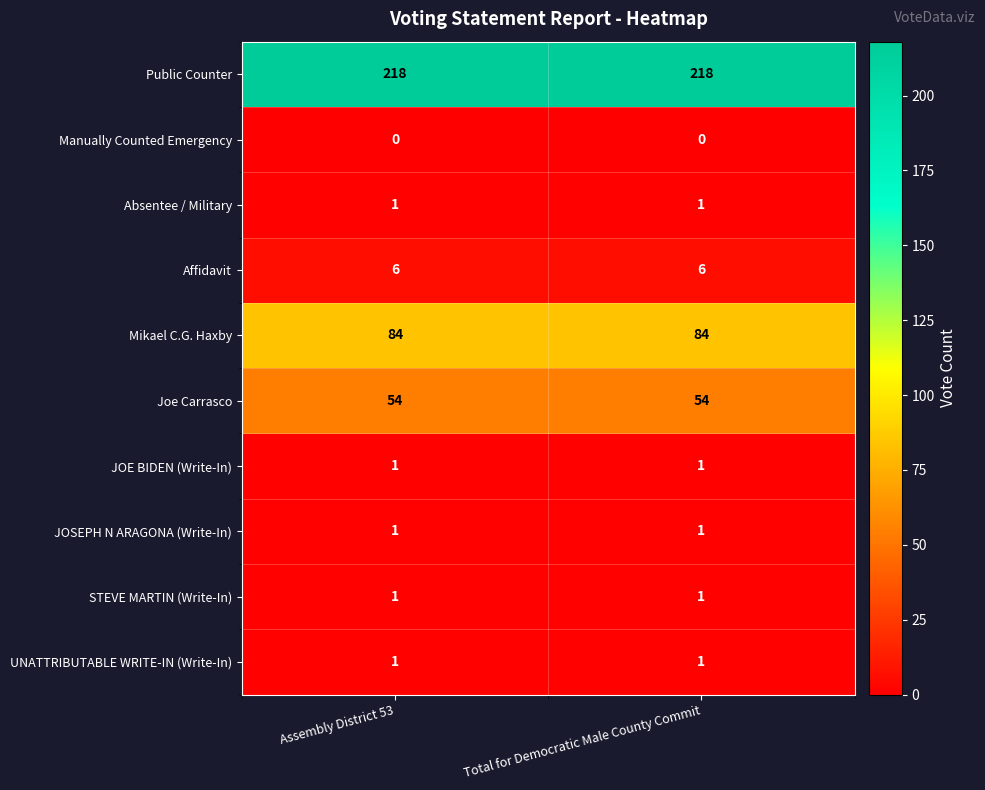

What is the maximum value shown in the chart?

218